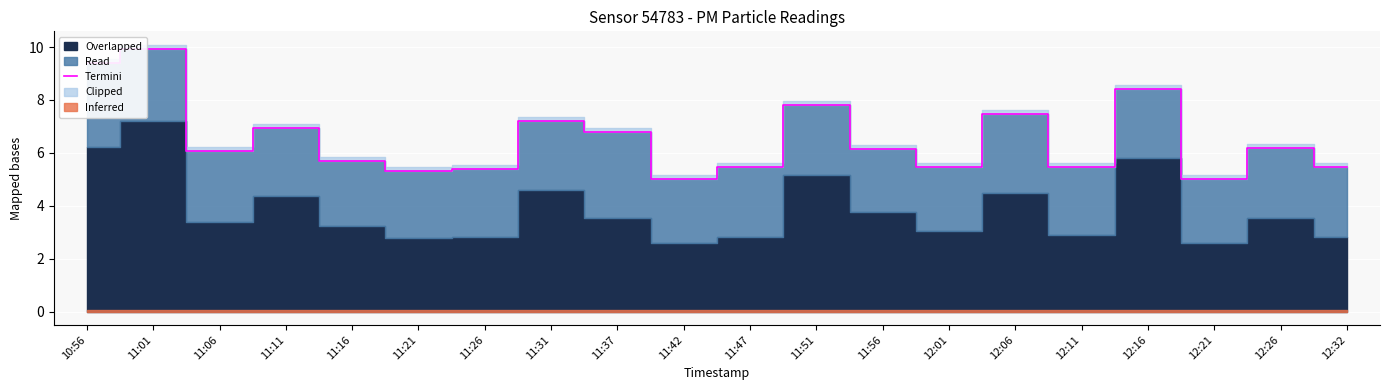

True or false: the data shows 12.1 at 12:06.

False